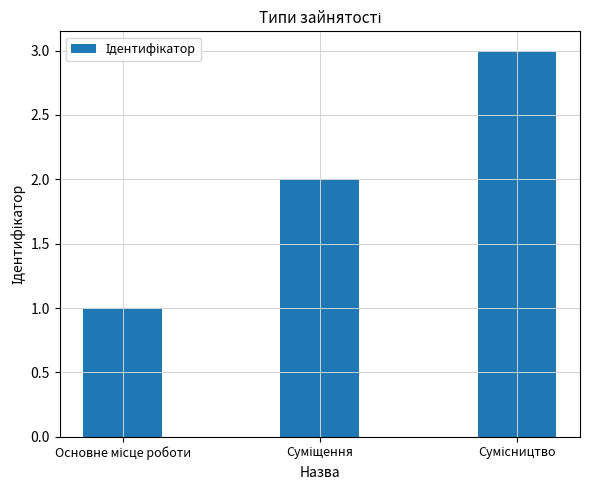

What is the greatest value displayed?

3